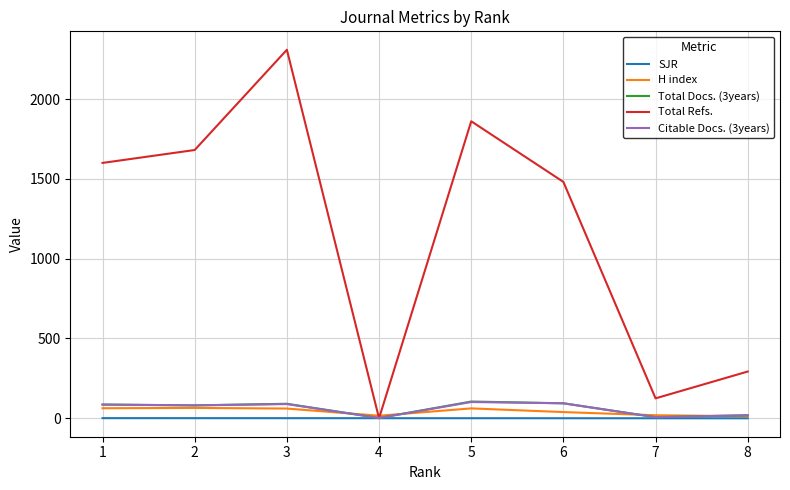

What are all the series names shown in the legend?

SJR, H index, Total Docs. (3years), Total Refs., Citable Docs. (3years)